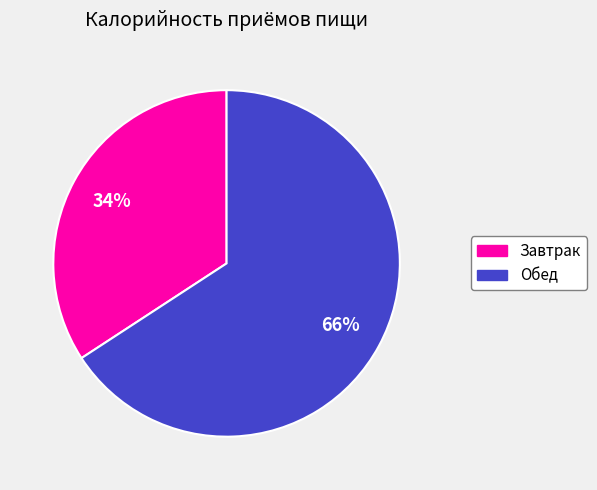

To the nearest percent, what is the difference between the largest and smallest slice percentages?

32%